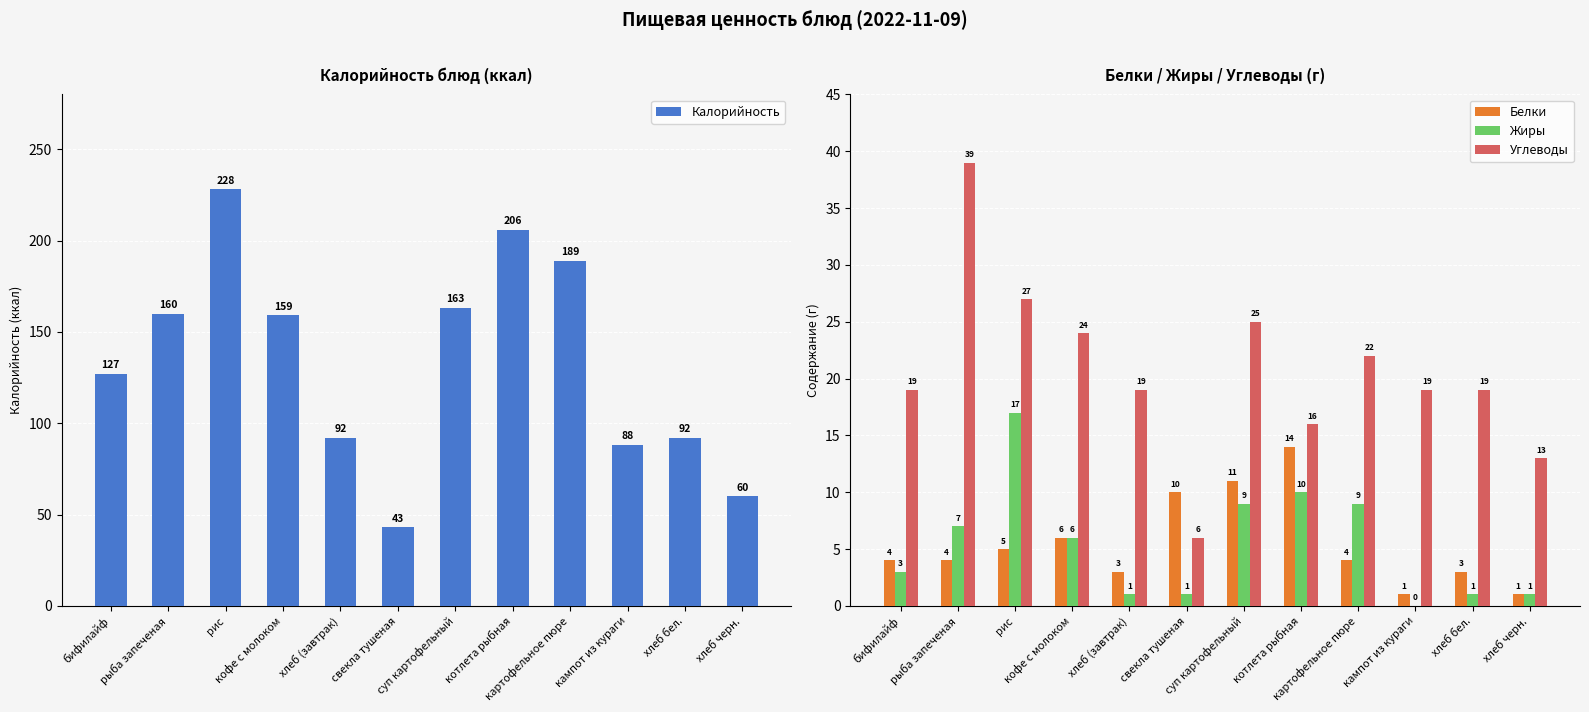

At which category is the sum across all series the highest?

рис